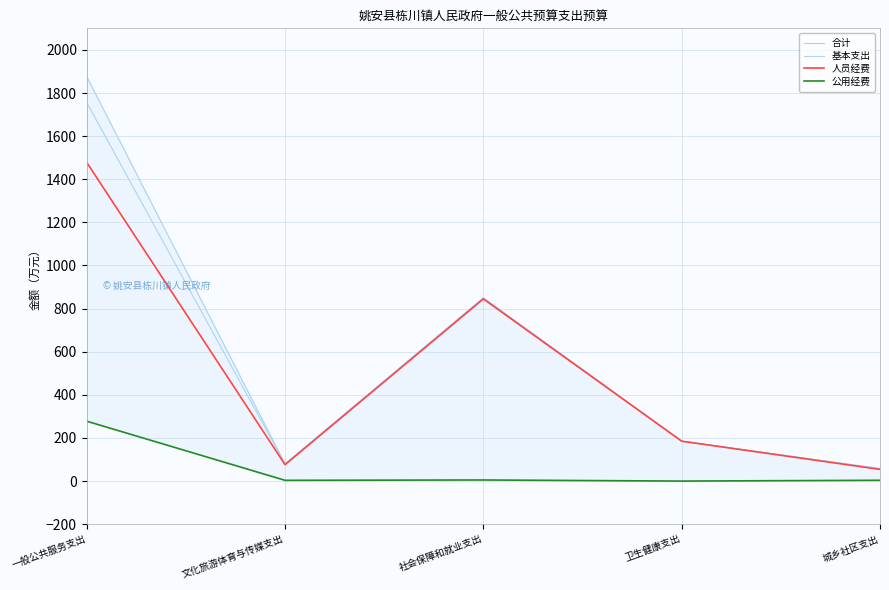

What is the label of the 1st point from the left?

一般公共服务支出